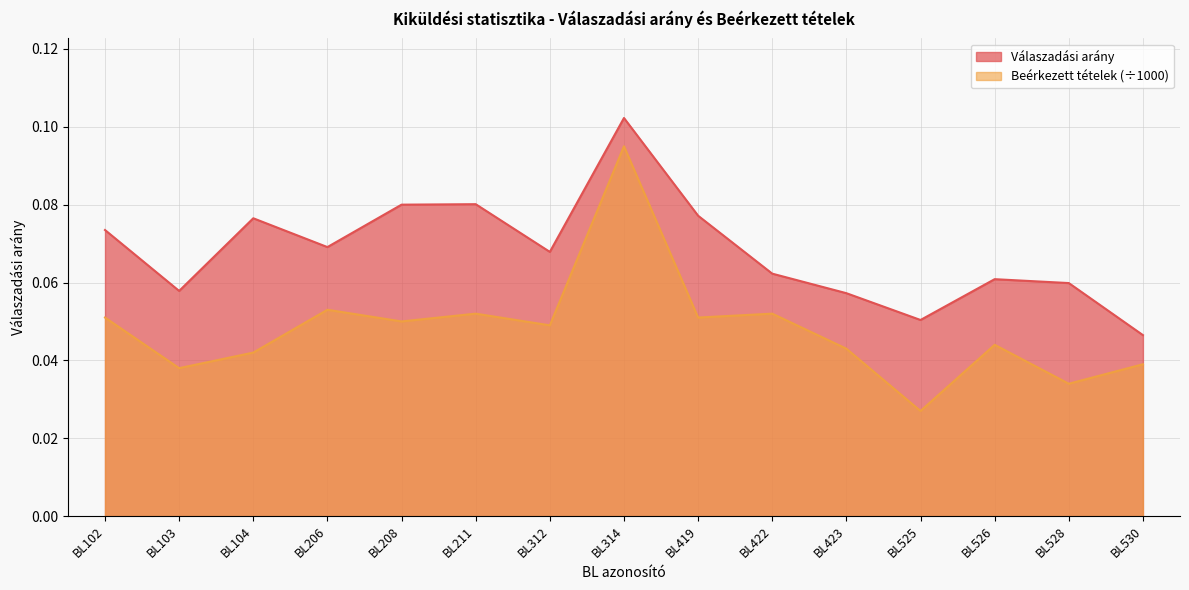

True or false: Beérkezett tételek and Válaszadási arány intersect in this chart.

False